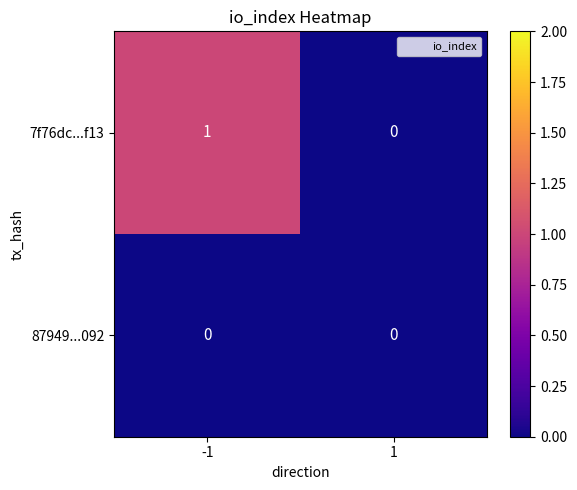

Which series has the largest total across all categories?

7f76dc...f13